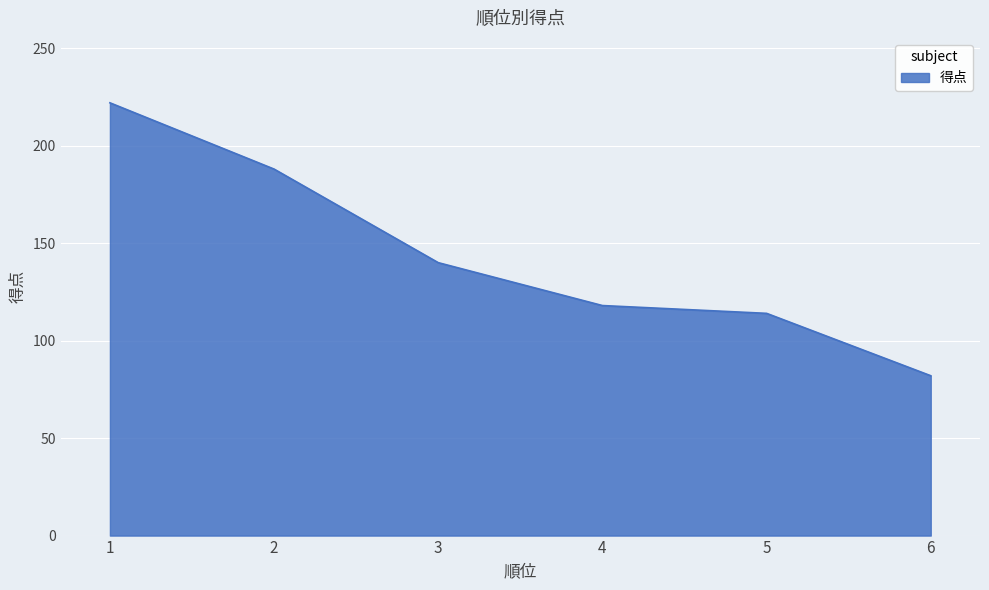

Reading right to left, transcribe all the data shown in this chart.

6=82	5=114	4=118	3=140	2=188	1=222